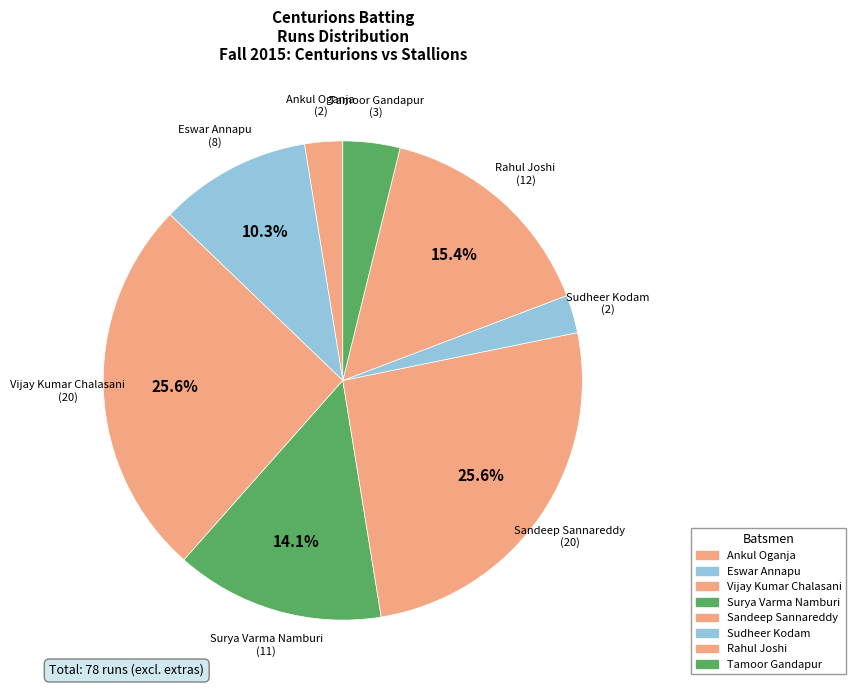

How many slices are in this pie chart?

8